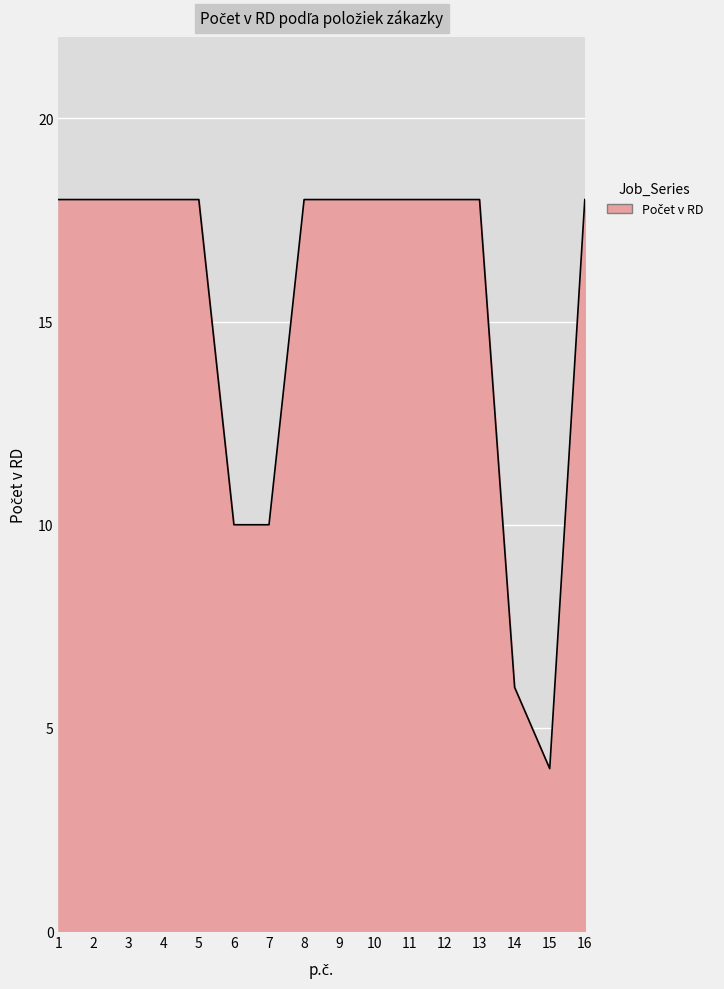

Is it true that the value at 4 is 18?

True